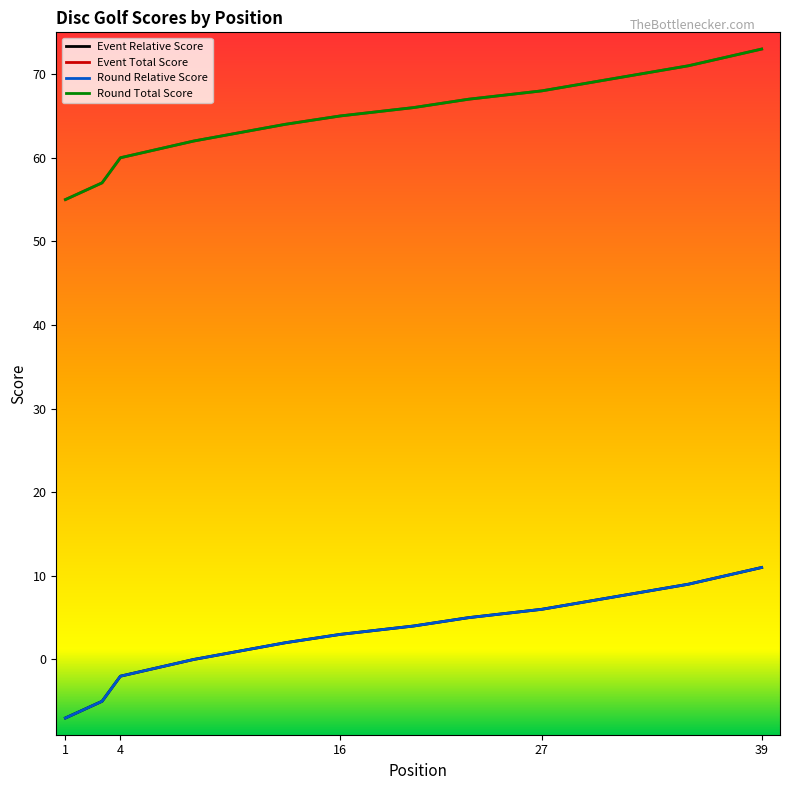

At which category is the sum across all series the highest?

39